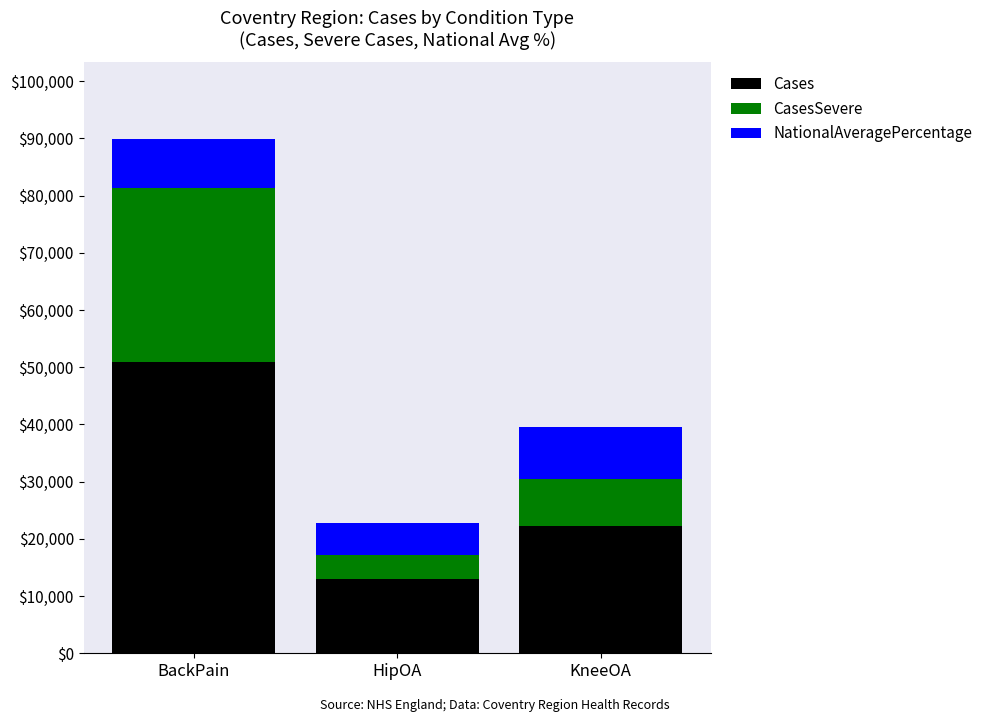

True or false: Cases has a value of 51005 at BackPain.

True